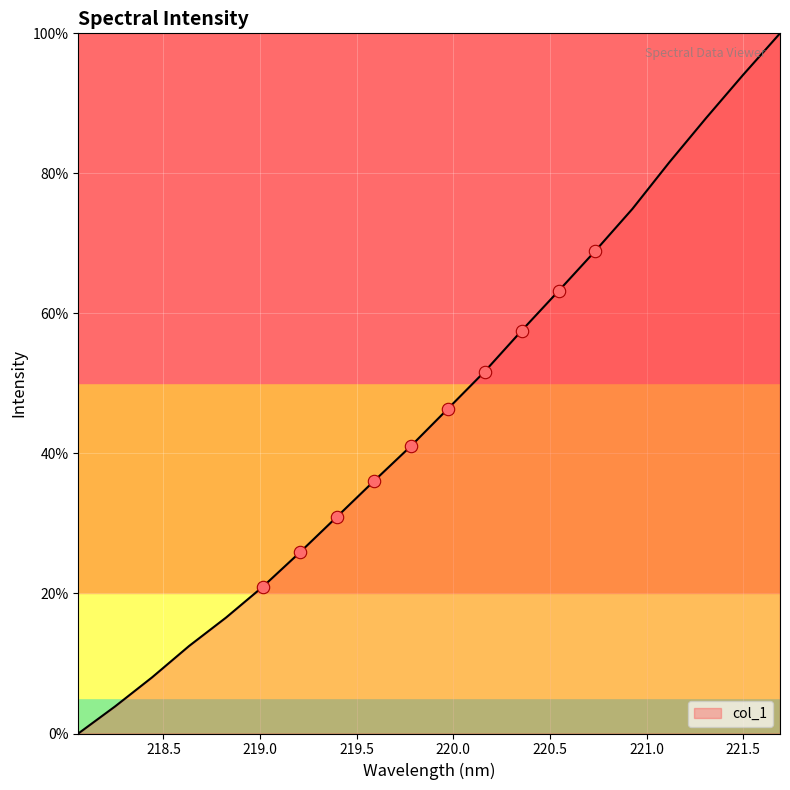

What is the difference between the maximum and minimum values?

100.0